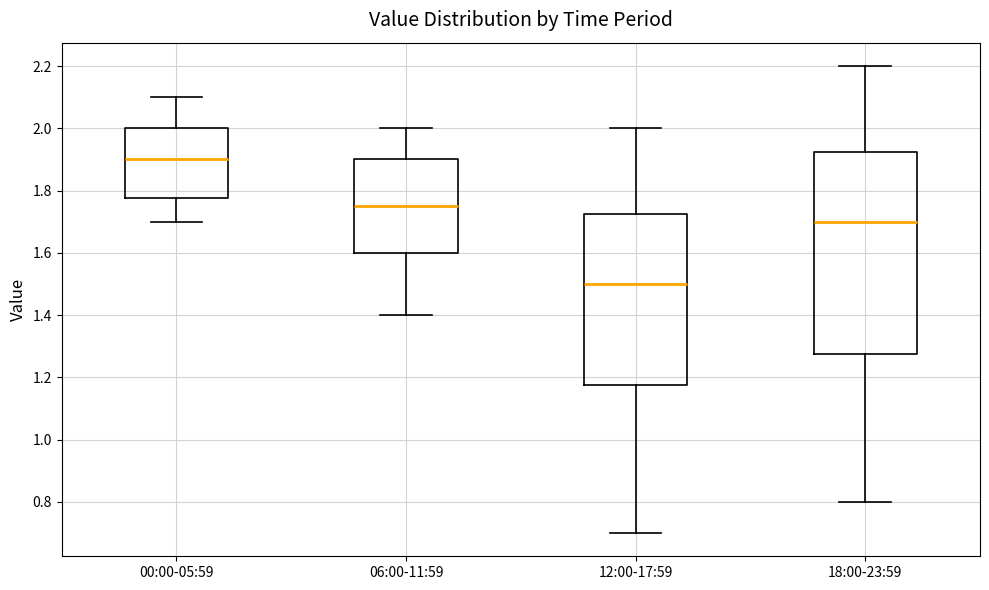

Reading left to right, transcribe this box plot: for each box, give where its median line is, the range the box spans, and where its two whiskers end, as read against the y-axis. The values are not printed on the chart, so give them approximately, as read against the axis.

00:00-05:59: median 1.90, box 1.78 to 2.00, whiskers 1.70 to 2.10
06:00-11:59: median 1.76, box 1.60 to 1.90, whiskers 1.40 to 2.00
12:00-17:59: median 1.50, box 1.18 to 1.72, whiskers 0.70 to 2.00
18:00-23:59: median 1.70, box 1.28 to 1.92, whiskers 0.80 to 2.20